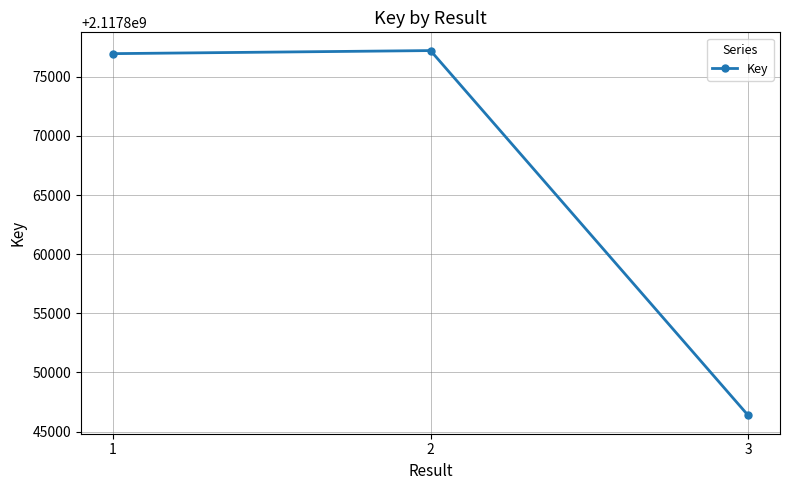

Does the chart have visible grid lines?

Yes